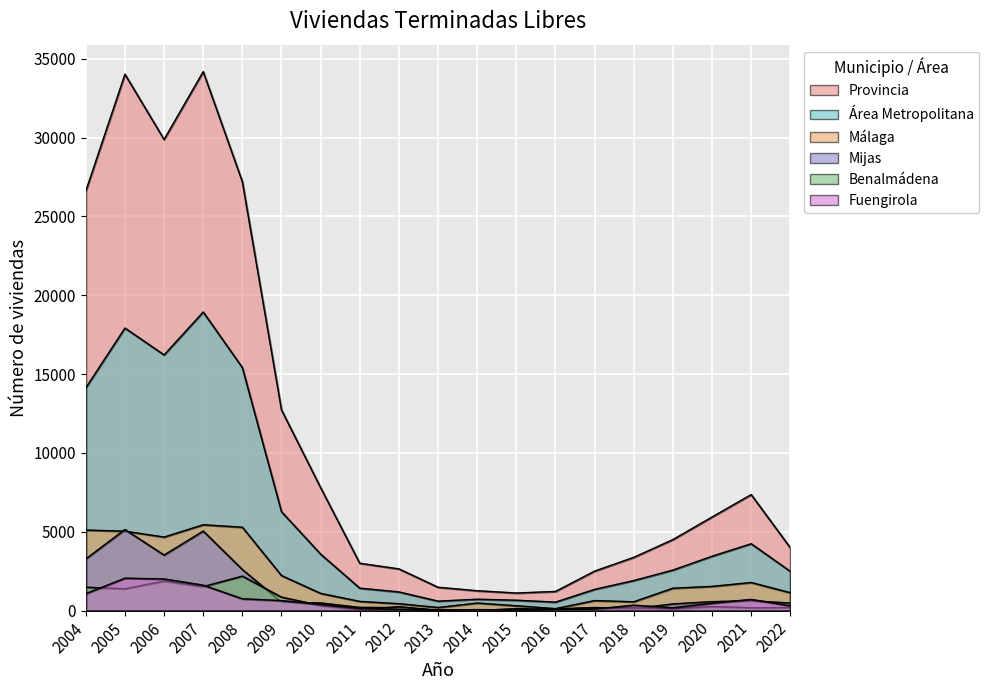

Where is Benalmádena nearest to the value 1099?

2009